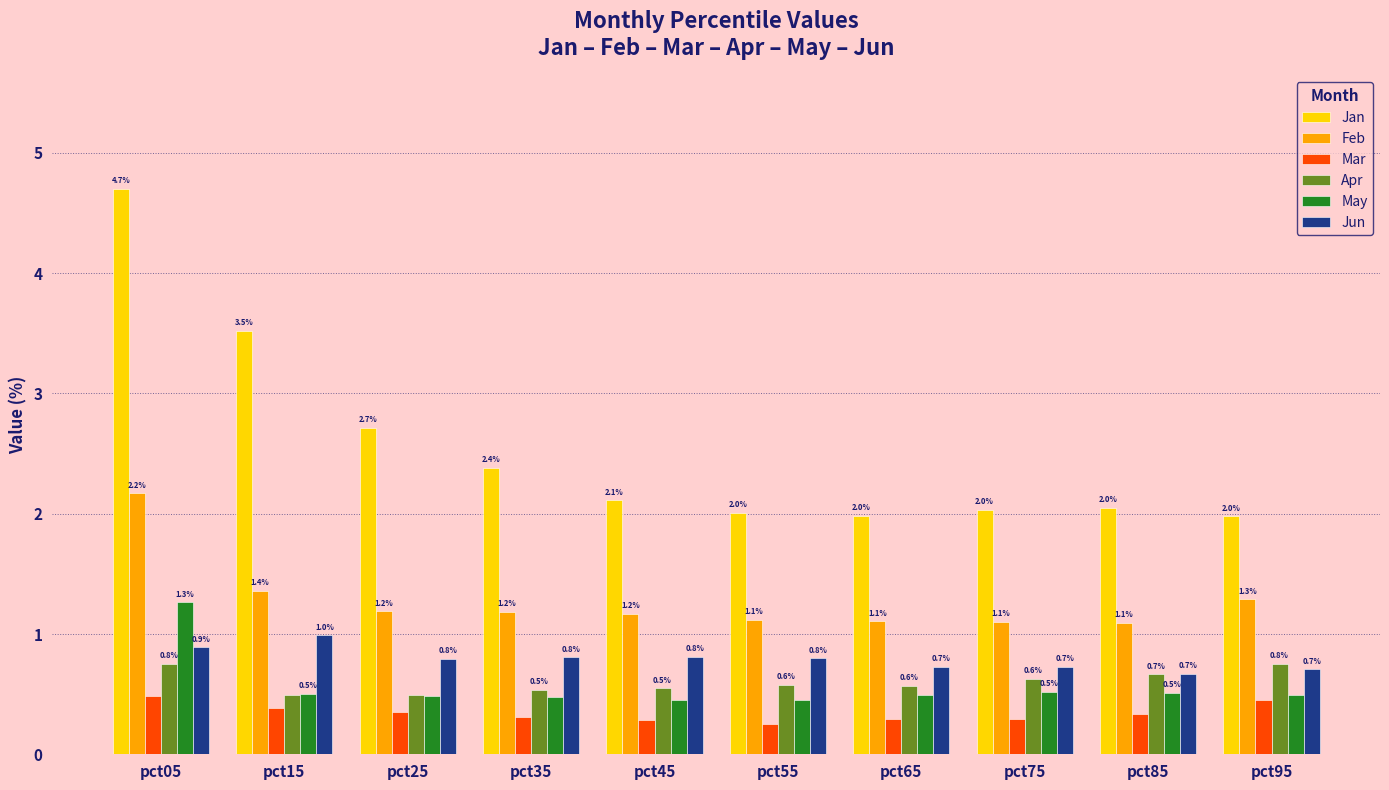

How many bars are there in total?

60